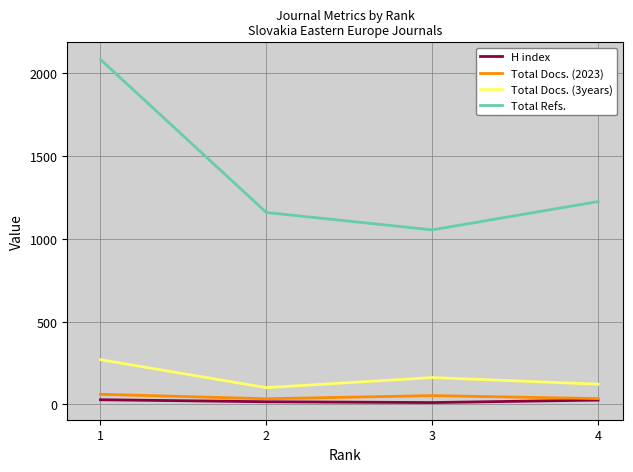

True or false: Total Refs. and Total Docs. (2023) cross at least once.

False